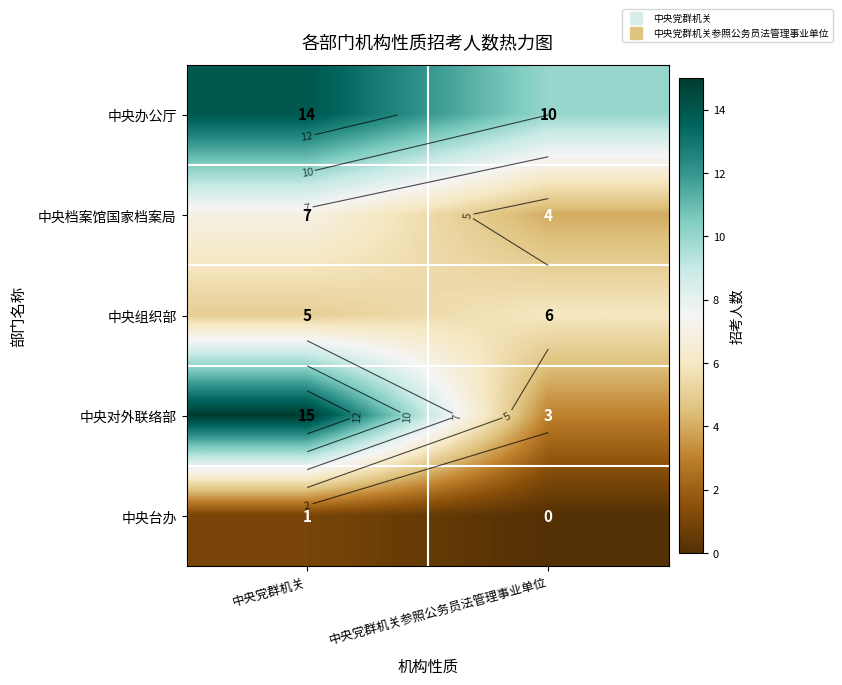

Where is 中央办公厅 nearest to the value 12?

中央党群机关